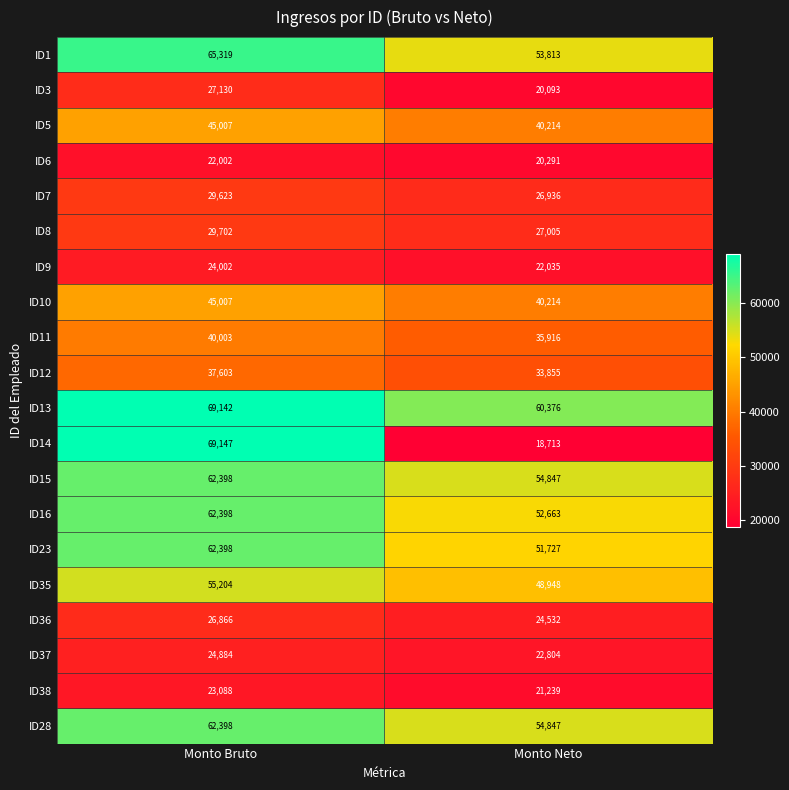

Read the ID28 value at Monto Neto.

54847